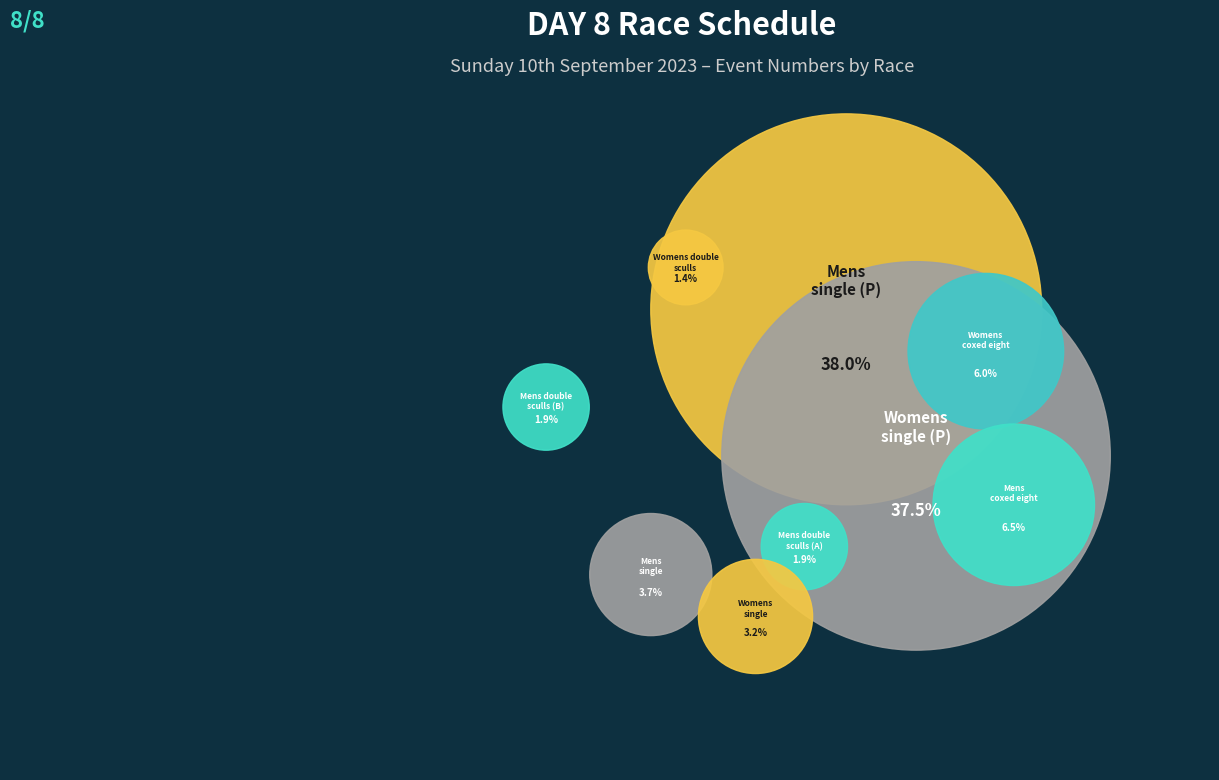

To the nearest percent, what percentage of the pie is Mens single?

4%